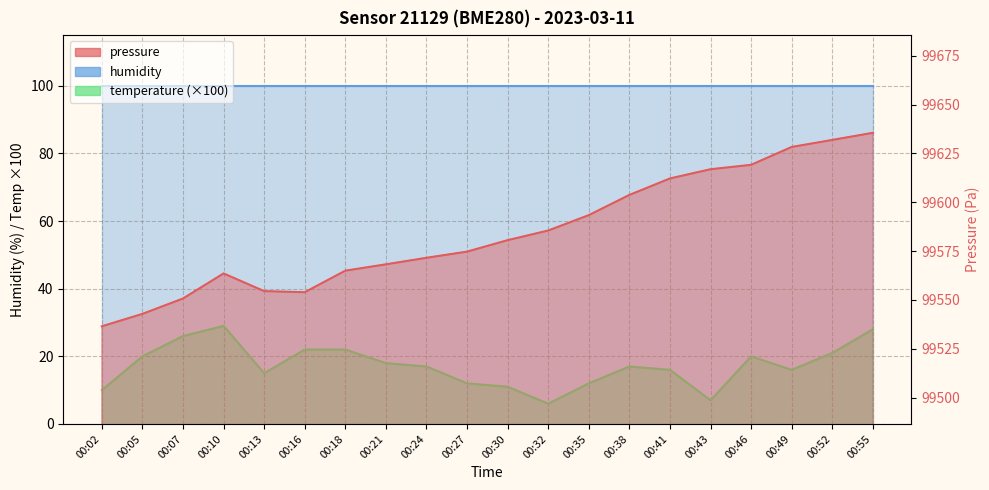

True or false: temperature and pressure intersect in this chart.

False